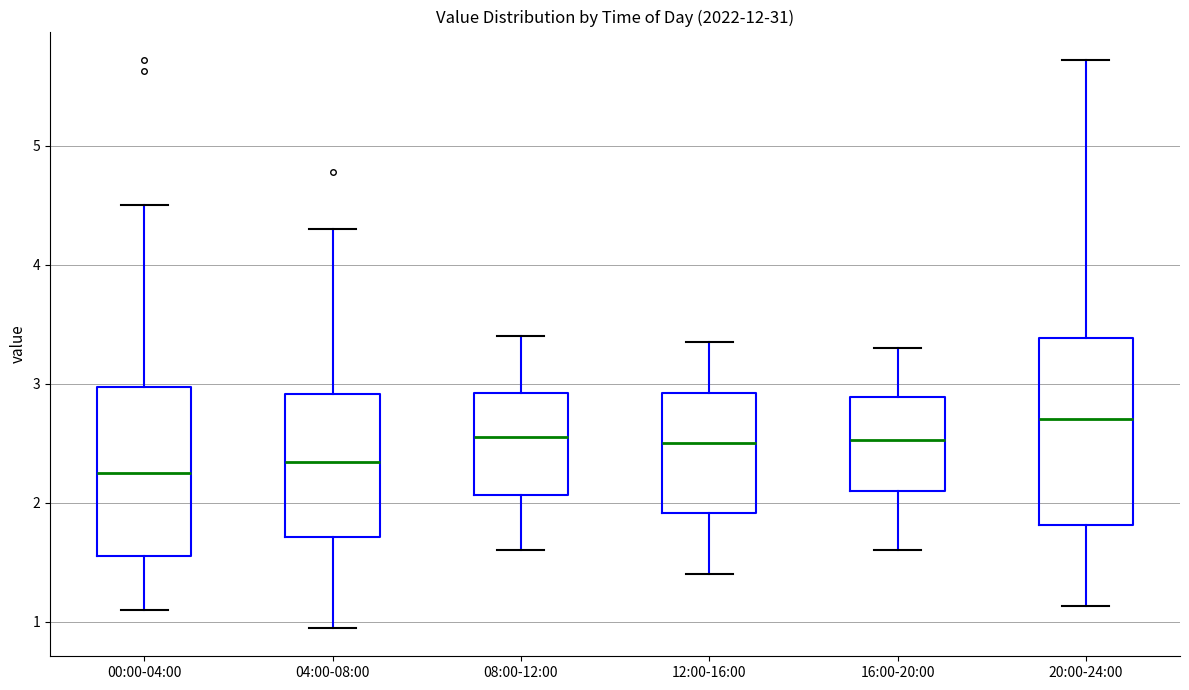

Reading left to right, read every box against the y-axis: the position of its median line, the range the box covers, and the ends of its whiskers. The values are not printed on the chart, so give them approximately, as read against the axis.

00:00-04:00: median 2.3, box 1.6 to 3.0, whiskers 1.1 to 4.5
04:00-08:00: median 2.3, box 1.7 to 2.9, whiskers 1.0 to 4.3
08:00-12:00: median 2.6, box 2.1 to 2.9, whiskers 1.6 to 3.4
12:00-16:00: median 2.5, box 1.9 to 2.9, whiskers 1.4 to 3.4
16:00-20:00: median 2.5, box 2.1 to 2.9, whiskers 1.6 to 3.3
20:00-24:00: median 2.7, box 1.8 to 3.4, whiskers 1.1 to 5.7